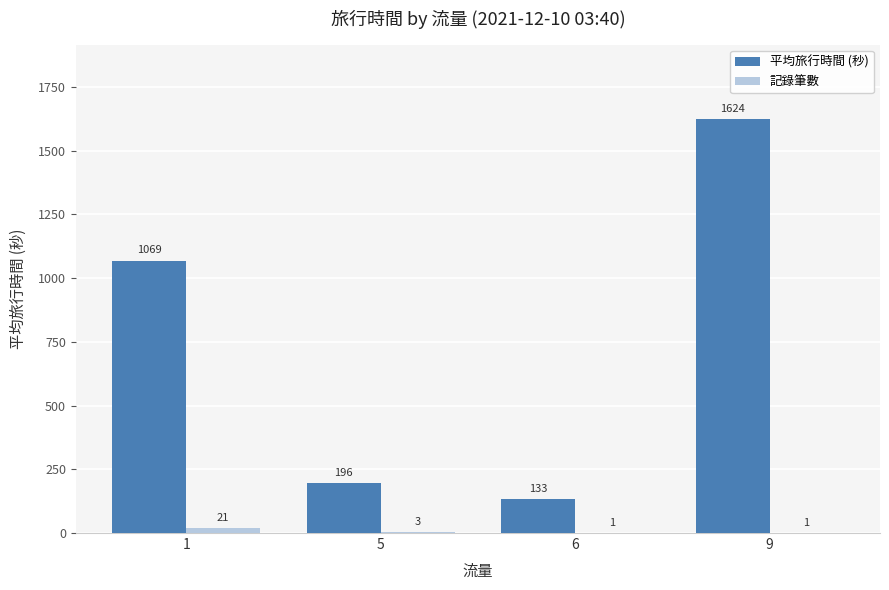

Which series has the largest total across all categories?

平均旅行時間 (秒)